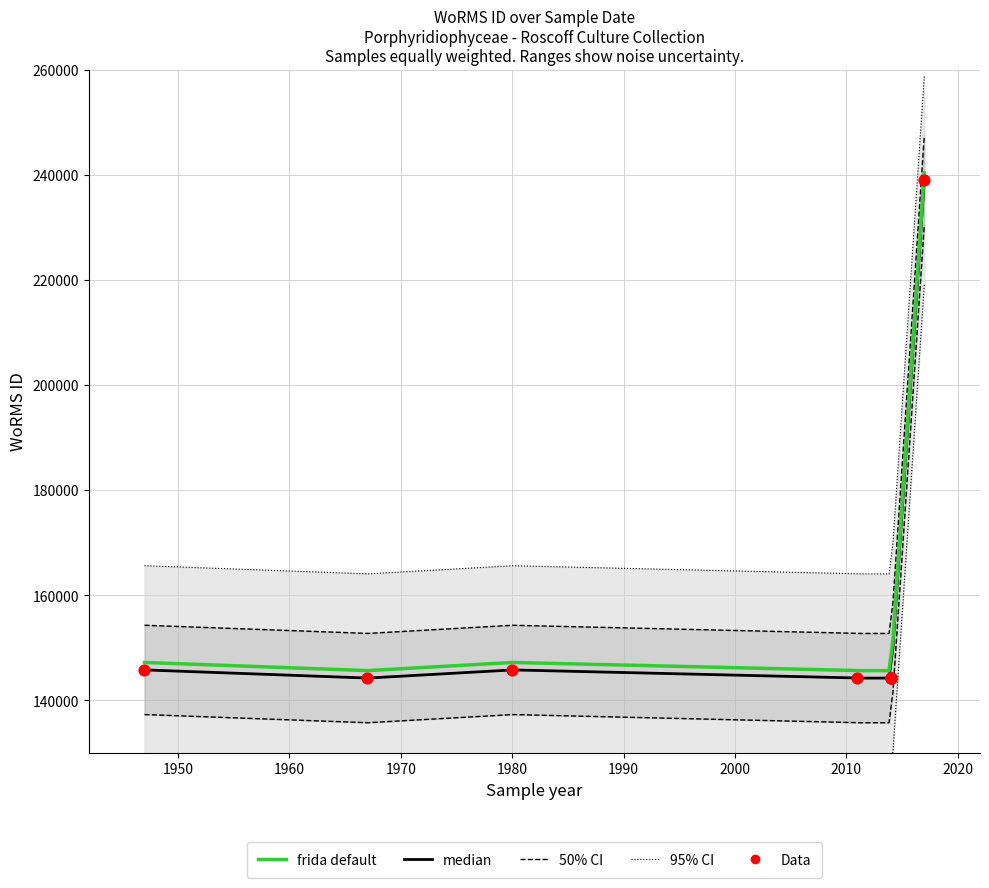

Approximately how many times larger is the value at  compared to 27-03-2014?

1.0